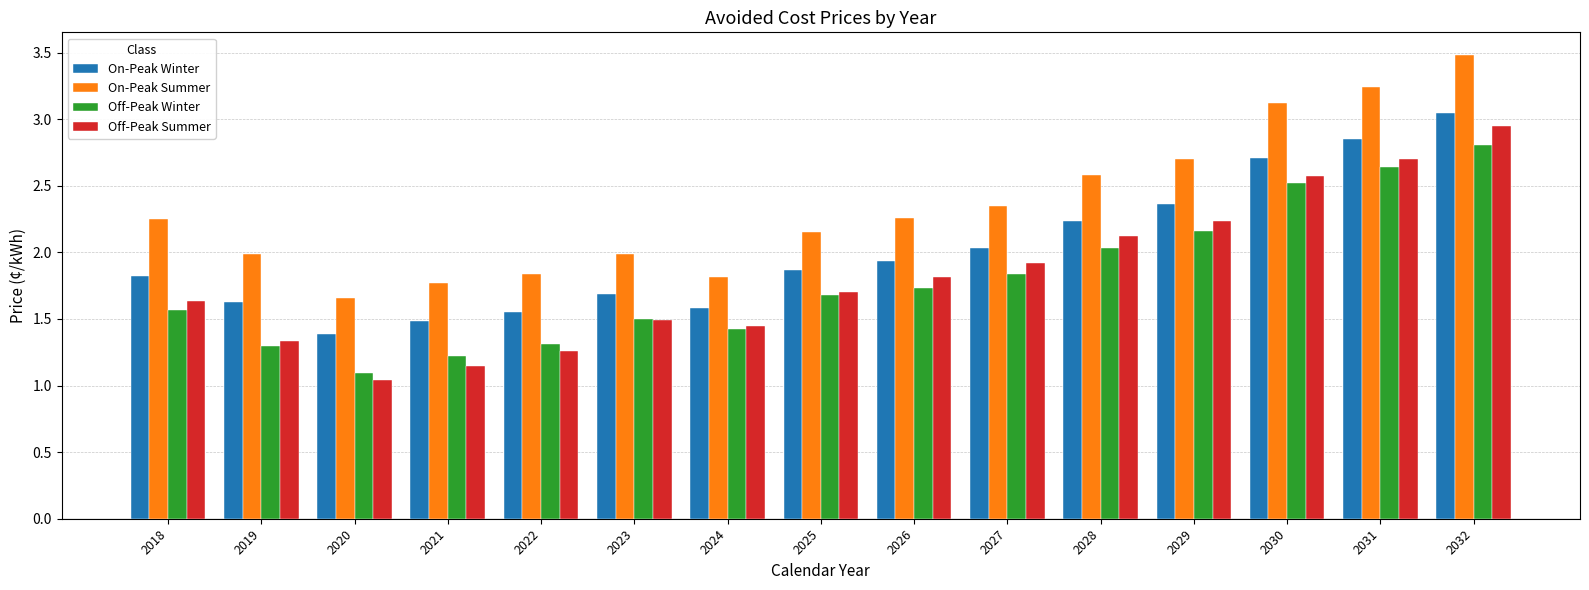

What is the difference between the maximum and minimum values in the Off-Peak Summer series?

1.9